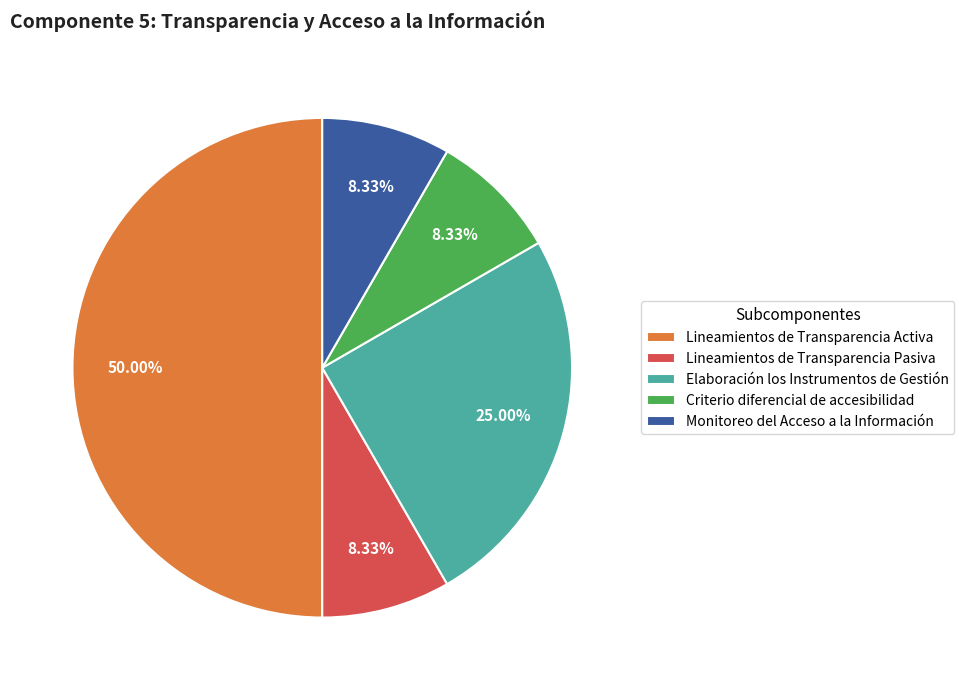

What percentage is NOT represented by Lineamientos de Transparencia Pasiva?

91.7%